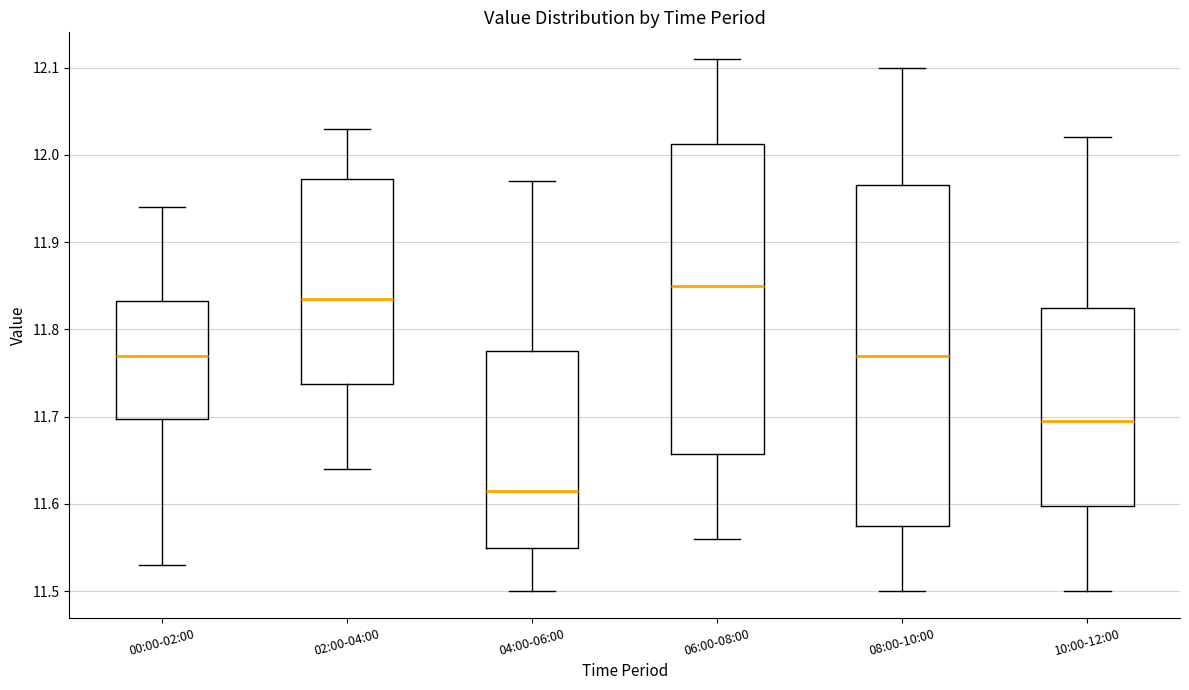

Reading left to right, read every box against the y-axis: the position of its median line, the range the box covers, and the ends of its whiskers. The values are not printed on the chart, so give them approximately, as read against the axis.

00:00-02:00: median 11.77, box 11.70 to 11.83, whiskers 11.53 to 11.94
02:00-04:00: median 11.84, box 11.74 to 11.97, whiskers 11.64 to 12.03
04:00-06:00: median 11.62, box 11.55 to 11.78, whiskers 11.50 to 11.97
06:00-08:00: median 11.85, box 11.66 to 12.01, whiskers 11.56 to 12.11
08:00-10:00: median 11.77, box 11.58 to 11.97, whiskers 11.50 to 12.10
10:00-12:00: median 11.70, box 11.60 to 11.83, whiskers 11.50 to 12.02